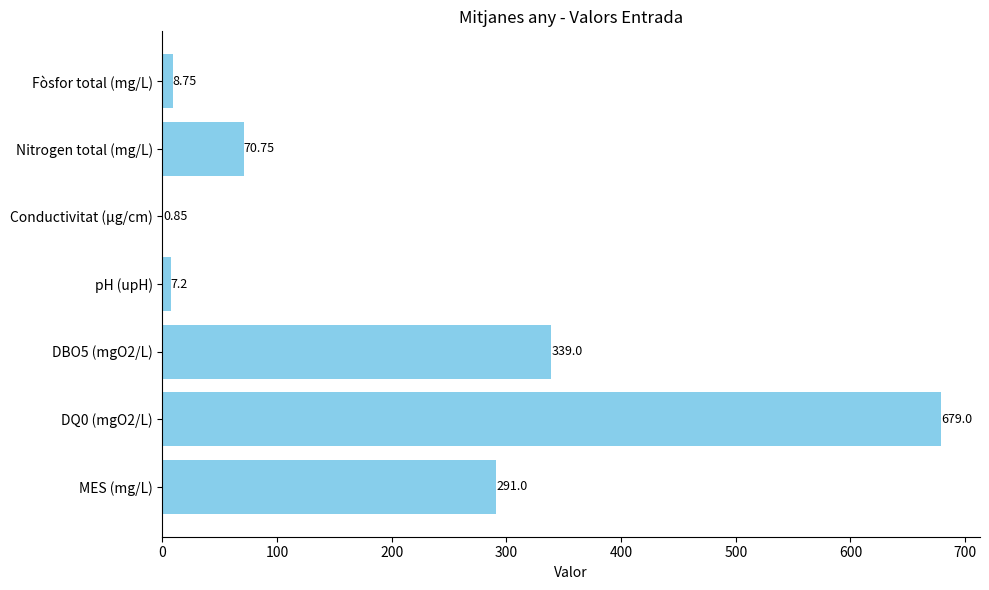

What is the sum of the values at pH (upH) and DBO5 (mgO2/L)?

346.2